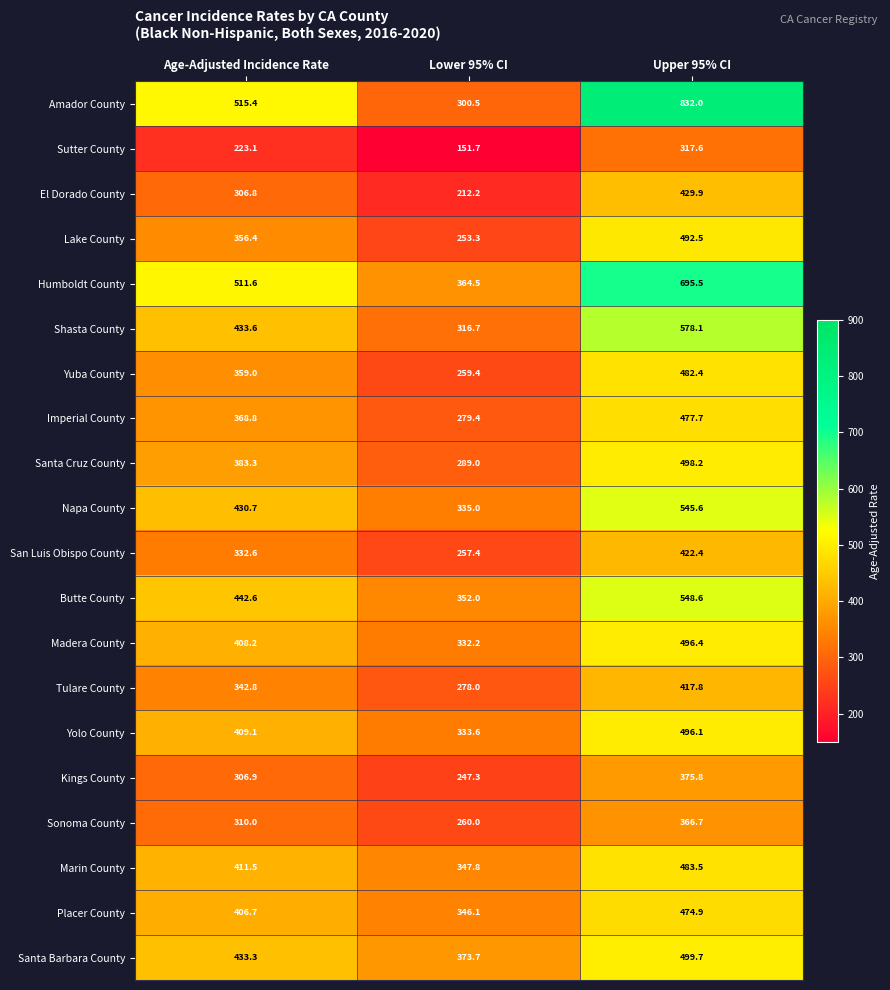

What is the difference between the highest and lowest values at Upper 95% CI?

514.4